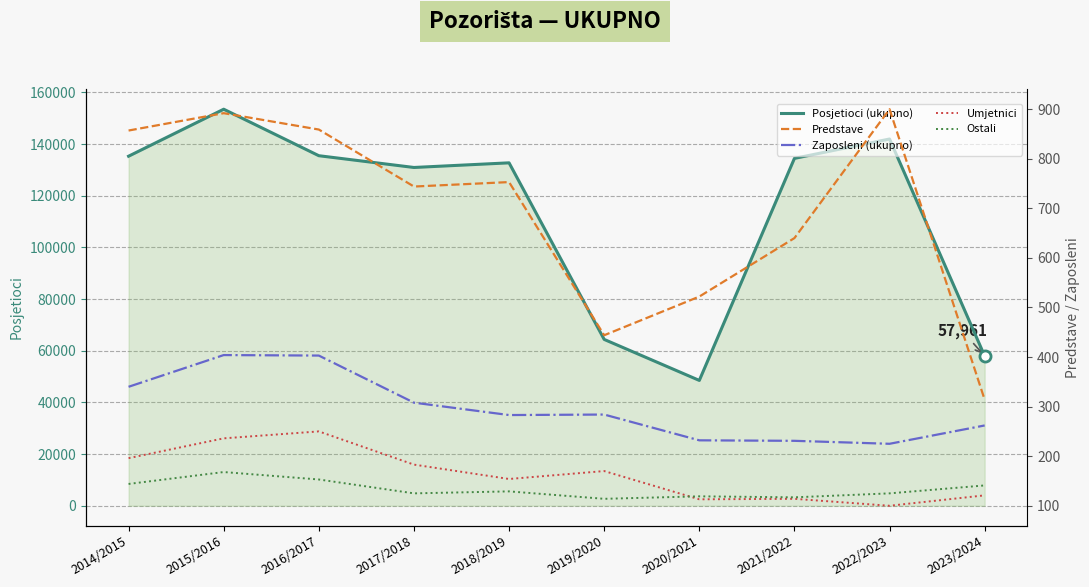

Which category has the lowest value in the Umjetnici series?

2022/2023